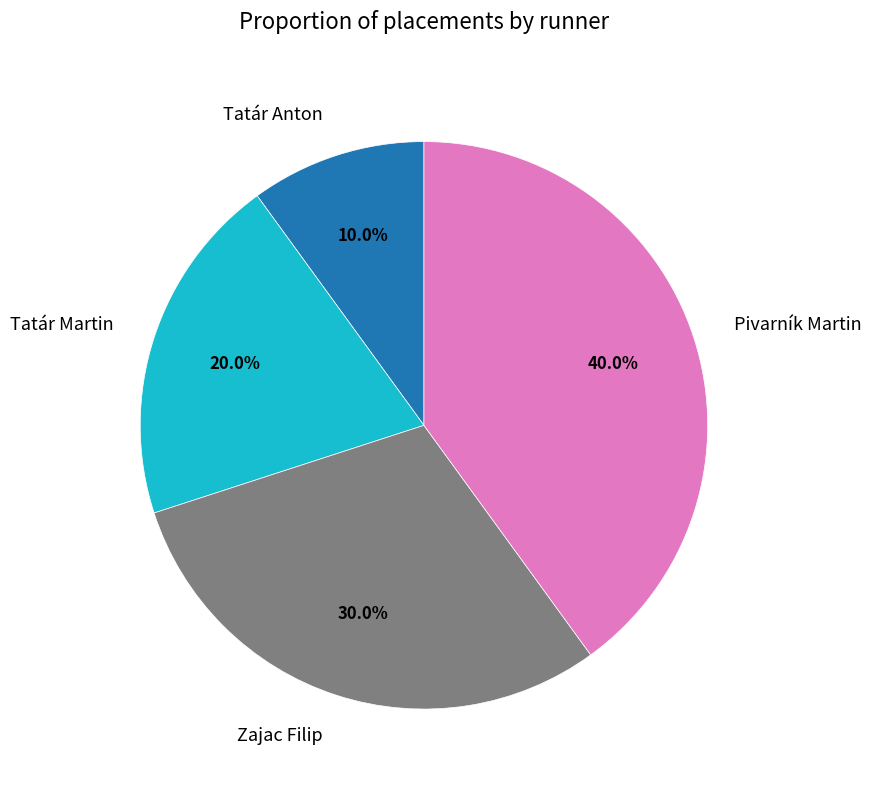

To the nearest percent, what portion does Zajac Filip represent?

30%